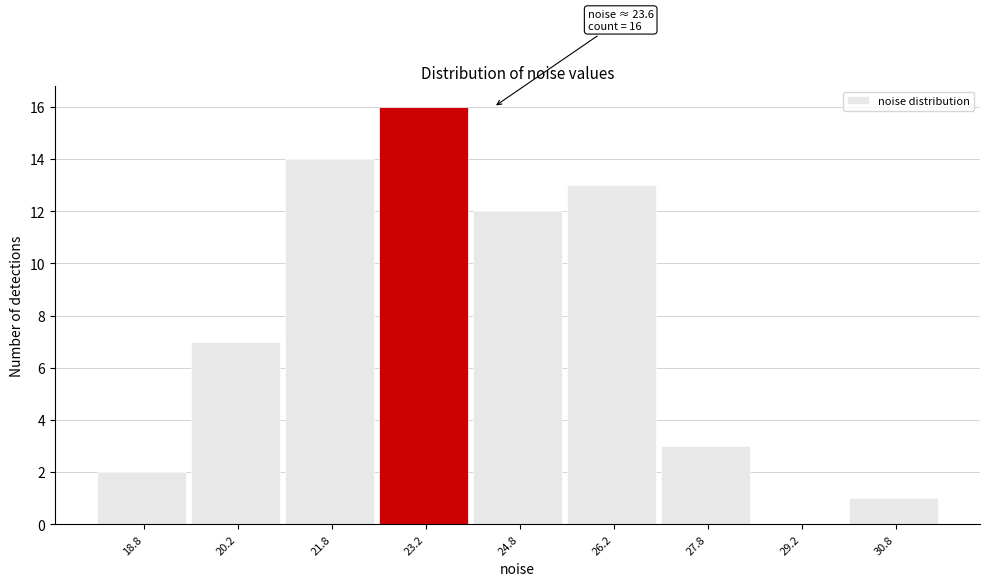

Which range on the x-axis has the tallest bar?

22.5 to 24.0